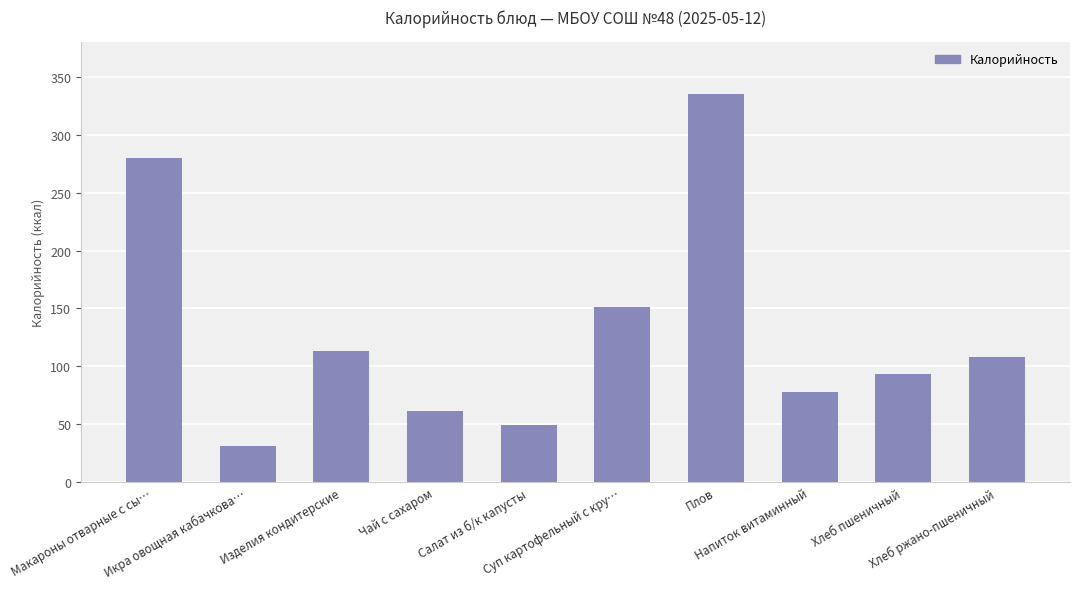

Reading left to right, transcribe all the data shown in this chart.

280.0	31.2	113.6	61.2	49.6	151.2	334.9	77.6	93.8	108.0